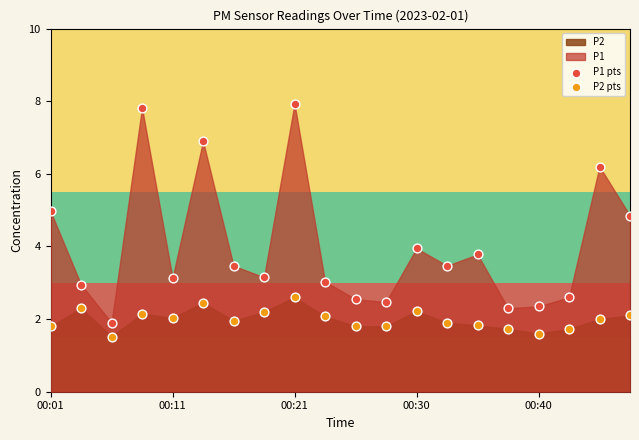

Across all data points, what is the range of Y values (max minus min)?

6.4